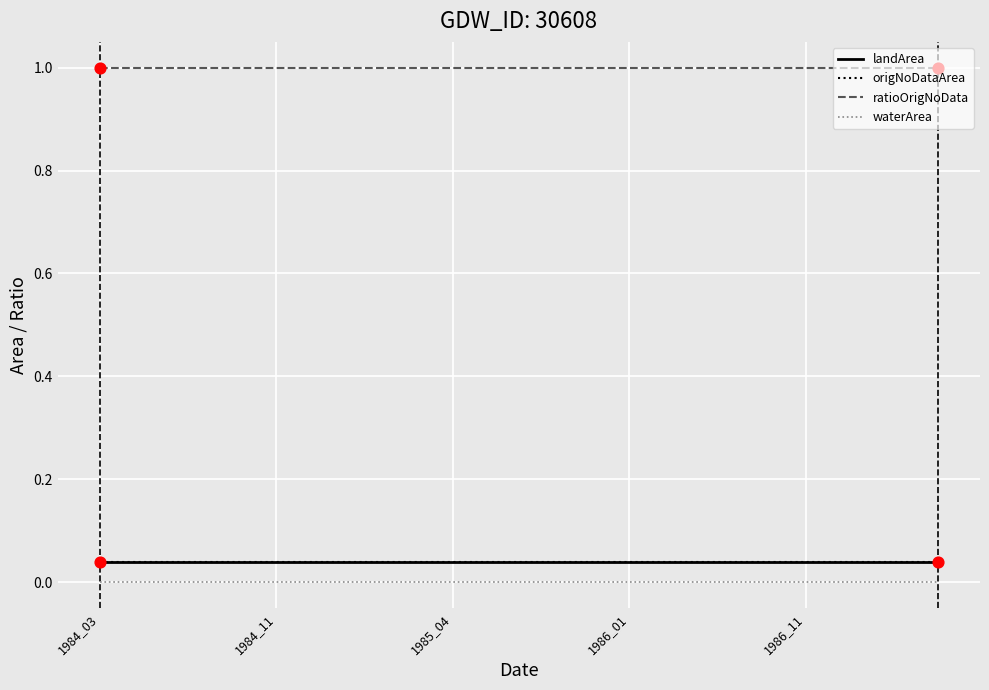

At how many categories does at least one series exceed 0?

20